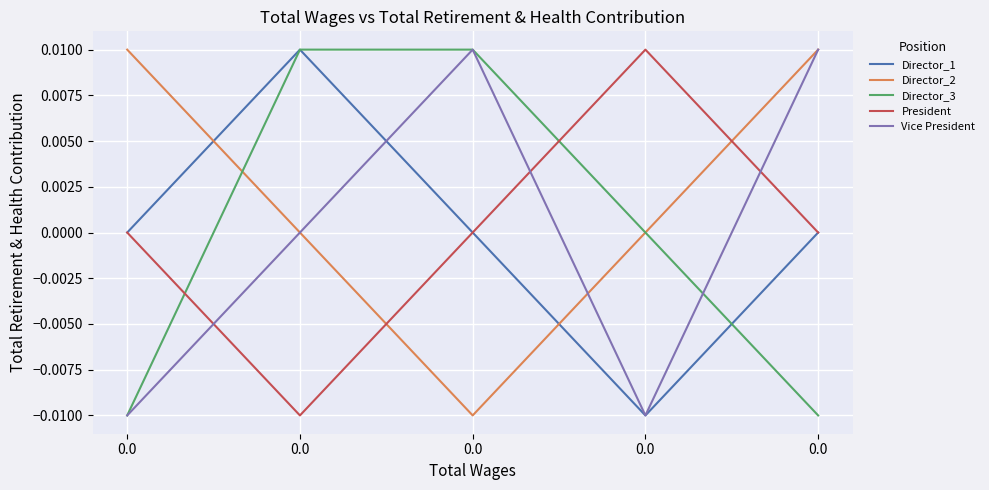

List the labels in order of Director_2 value, largest first.

0.0, 0.0, 0.0, 0.0, 0.0